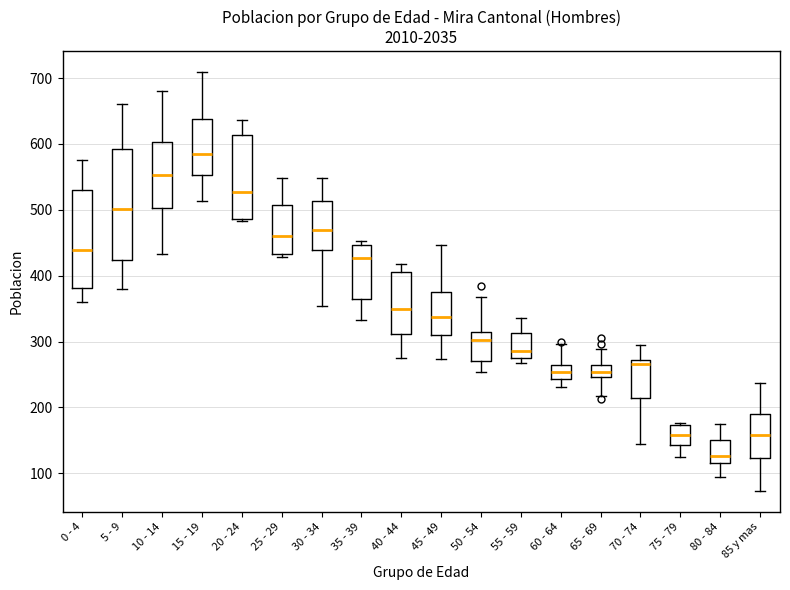

Comparing the boxes themselves (not the whiskers), which one is the tallest?

5 - 9